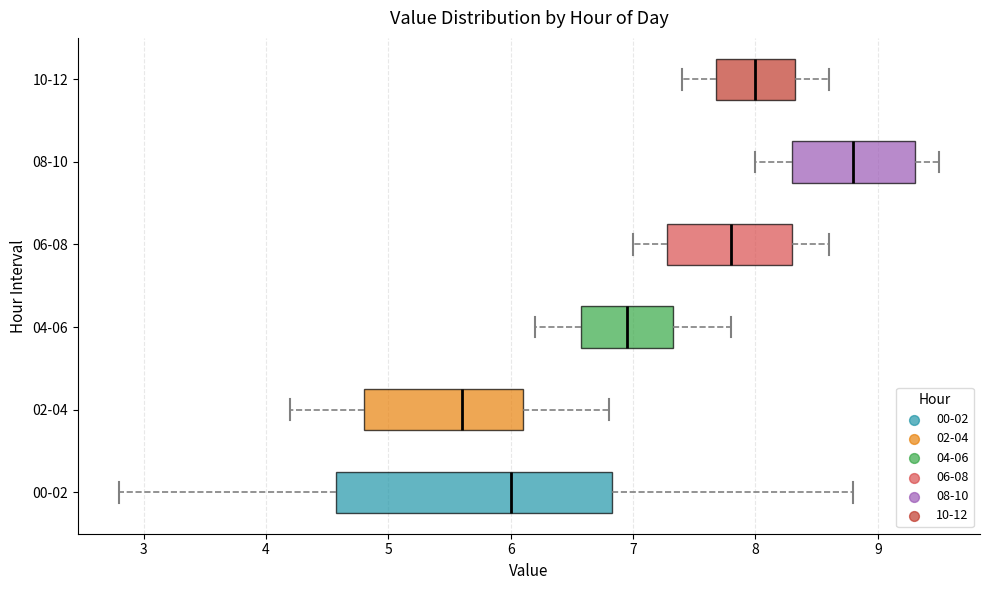

Comparing the boxes themselves (not the whiskers), which one is the widest?

00-02